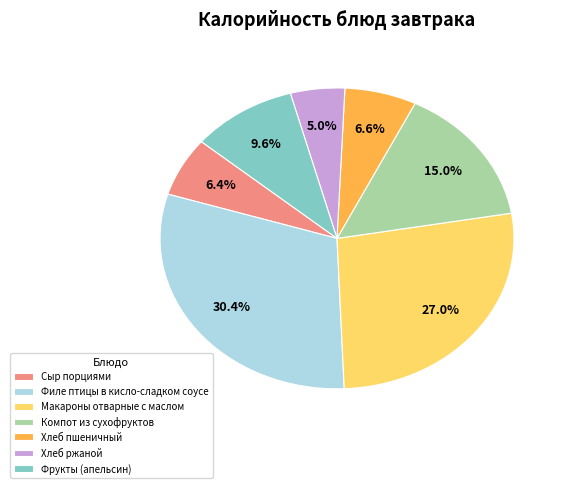

Does any single category account for the majority?

No